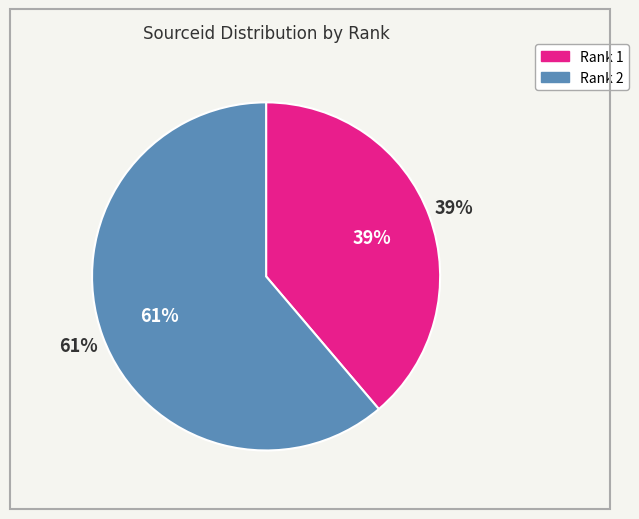

Which slice is the largest?

2